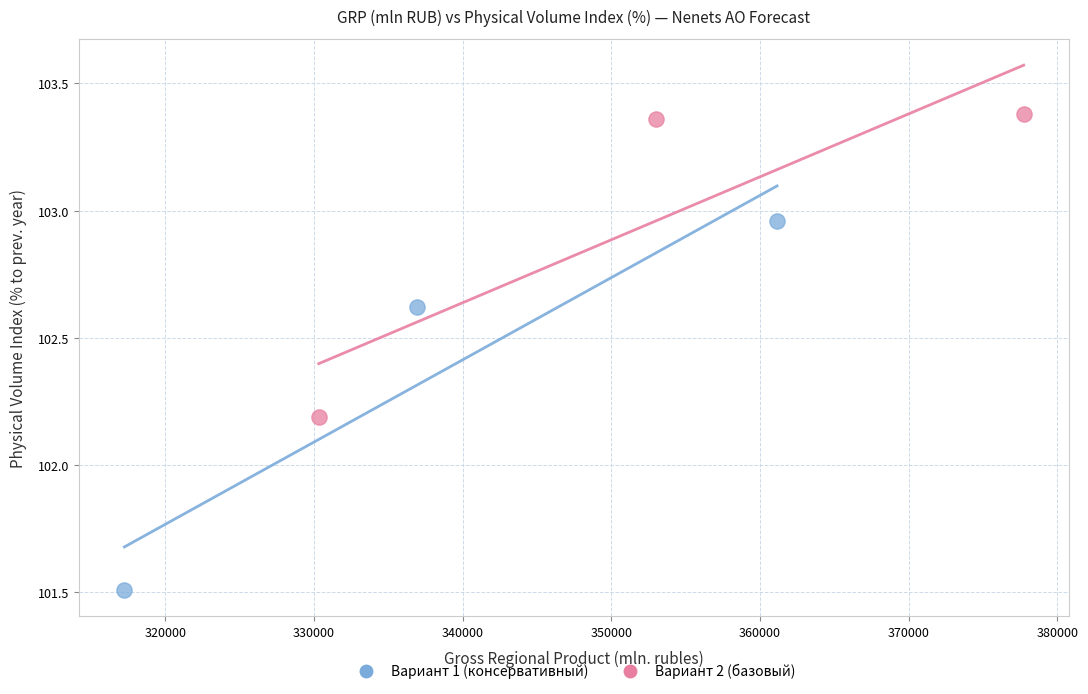

Which series contains the highest Y value?

Вариант 2 (базовый)